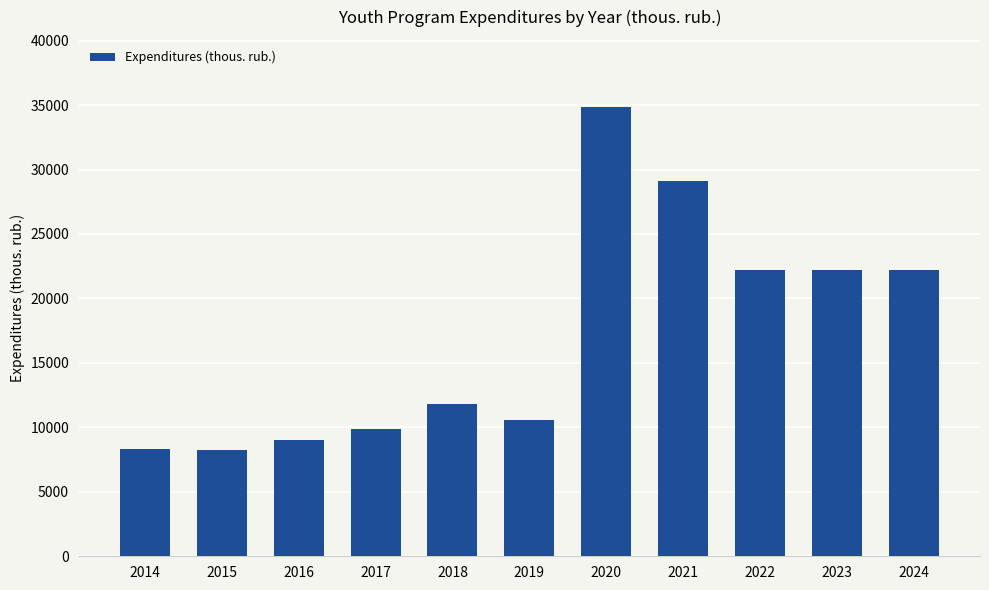

Does the chart contain any negative values?

No